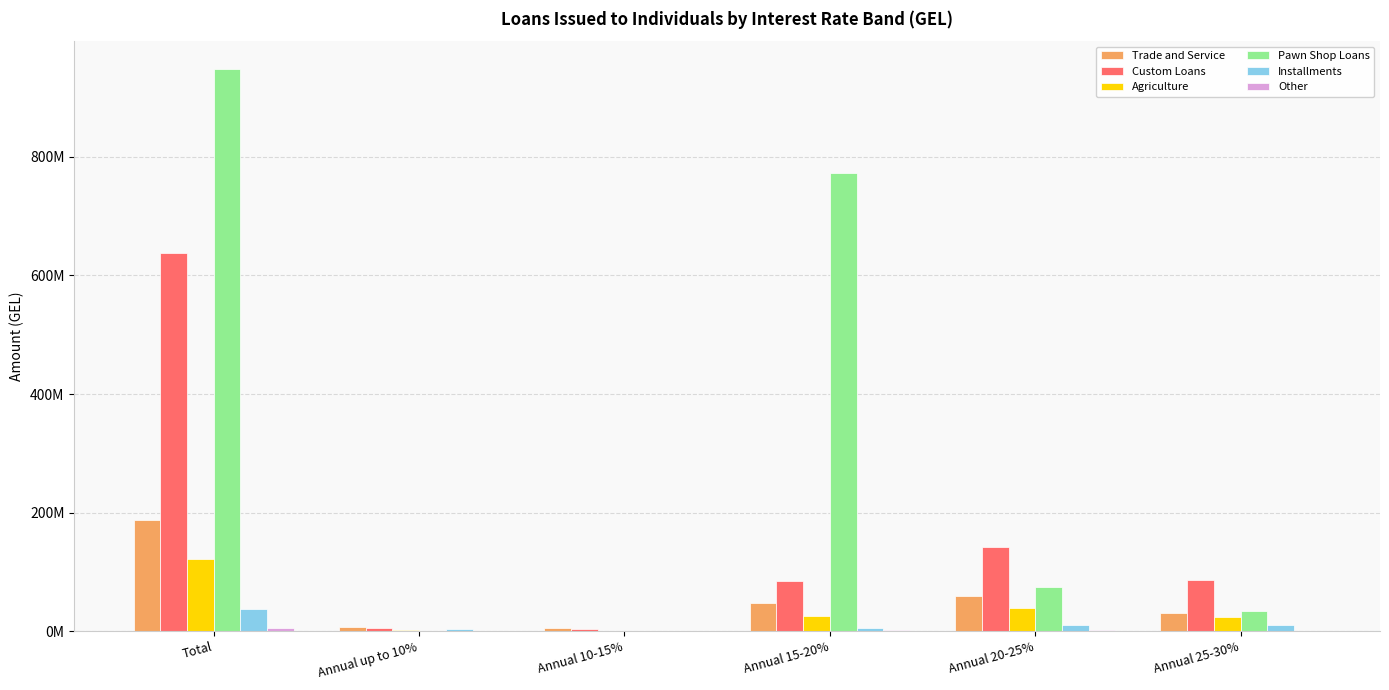

Is it true that Pawn Shop Loans equals 74988936.1 at Annual 20-25%?

True